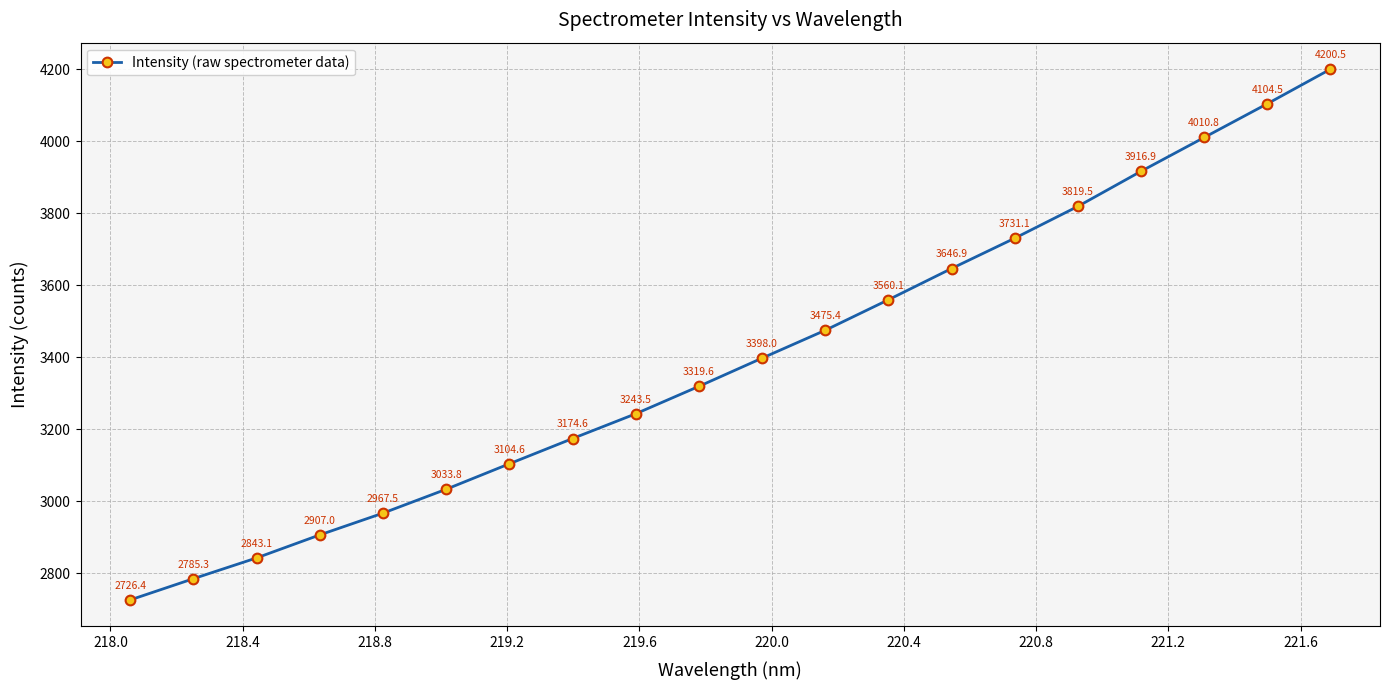

How many data points are less than 3398?

10